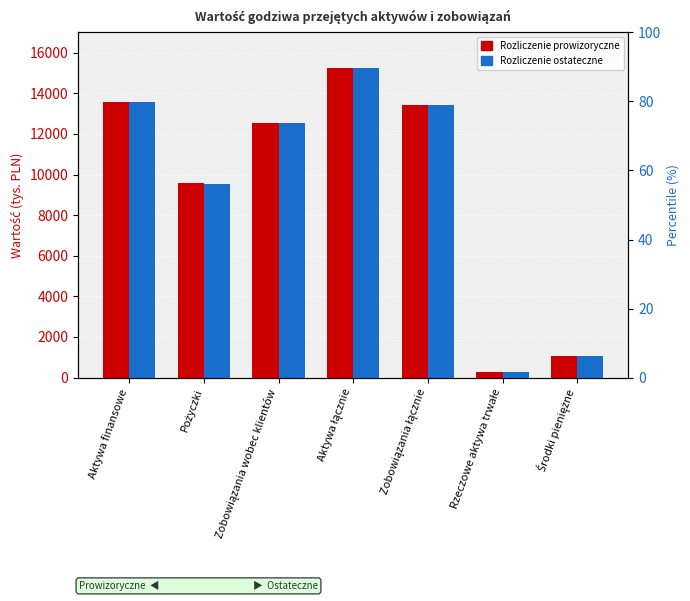

List the series in order of their peak value, highest first.

Rozliczenie ostateczne, Rozliczenie prowizoryczne